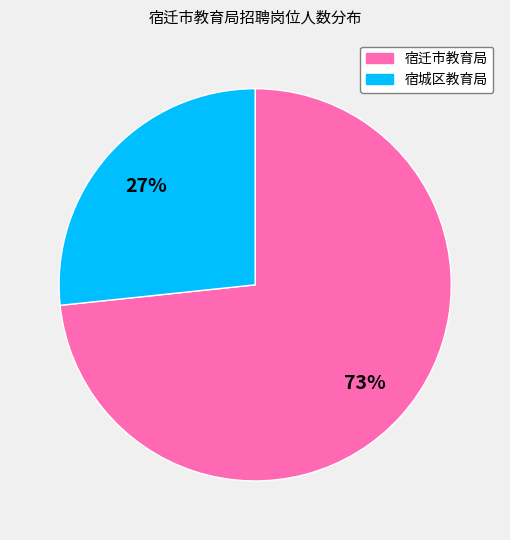

The 宿城区教育局 slice represents 14% of the pie. True or false?

False